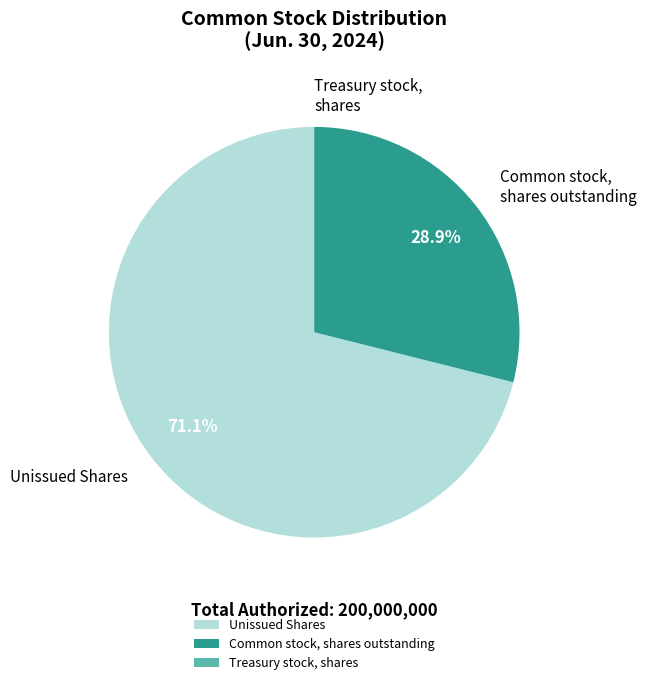

What portion of the pie excludes Common stock, shares outstanding?

71.1%